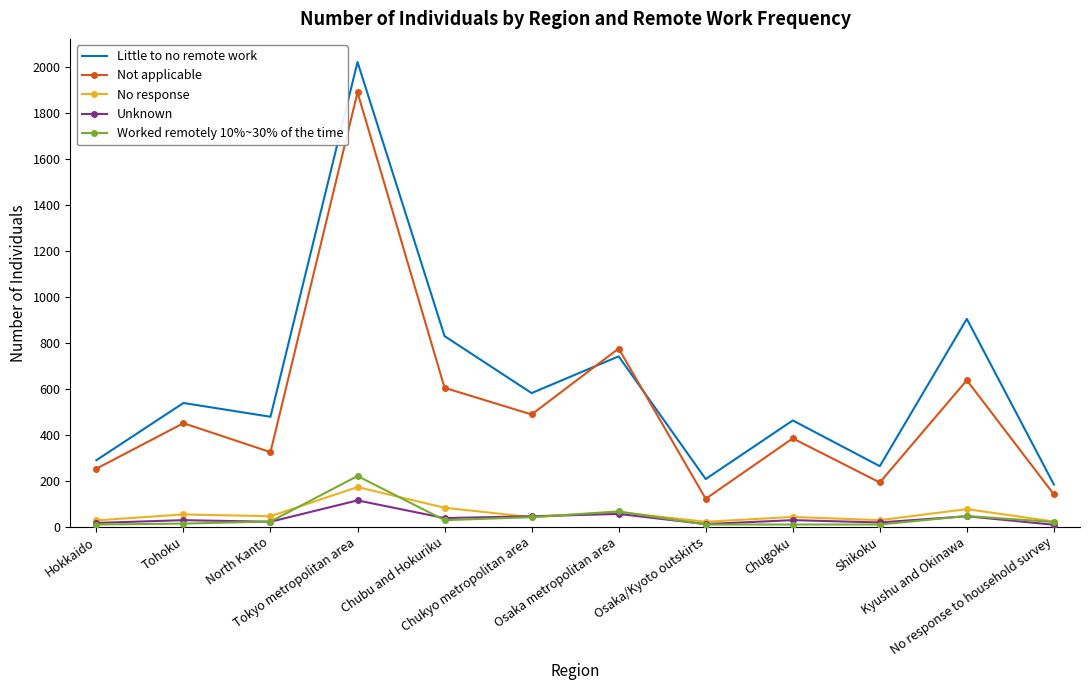

At how many categories does at least one series exceed 1567?

1